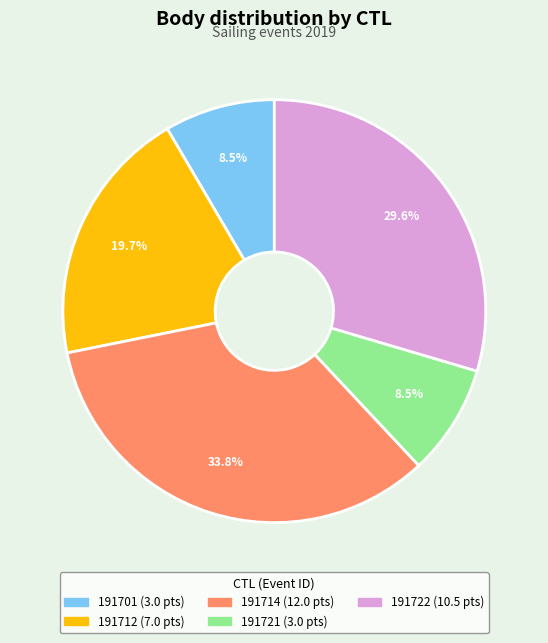

What is the largest slice in the pie chart?

191714